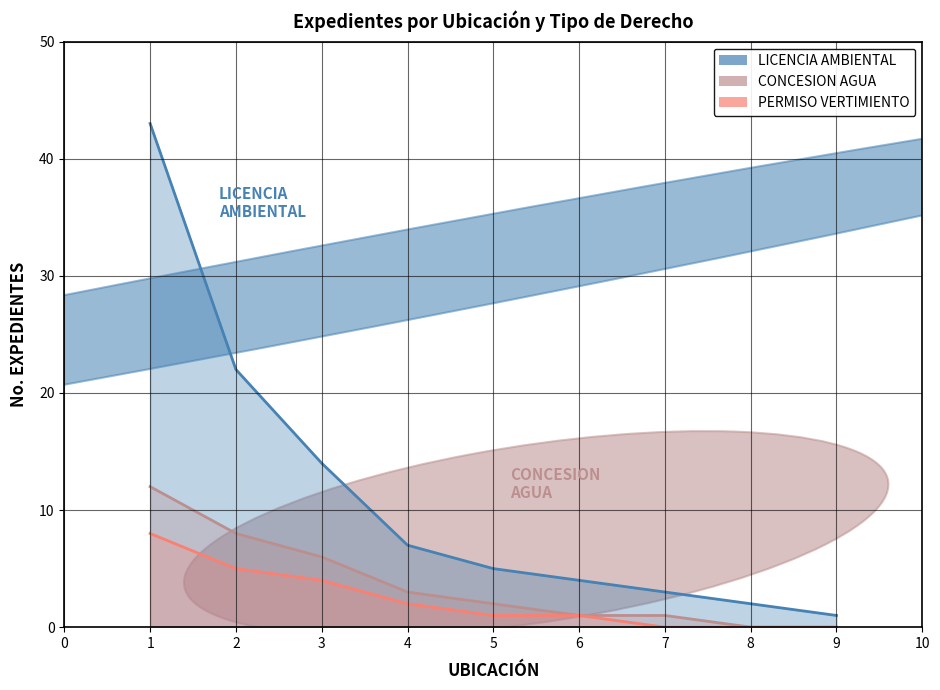

True or false: LICENCIA AMBIENTAL has more than 2 points higher than both neighbors.

False